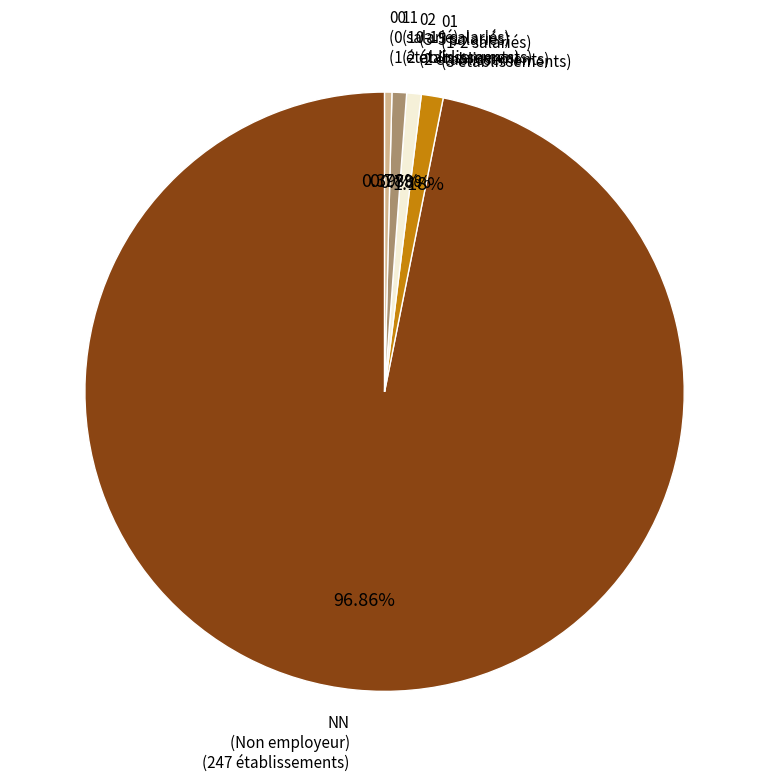

Count the number of slices in the pie.

5